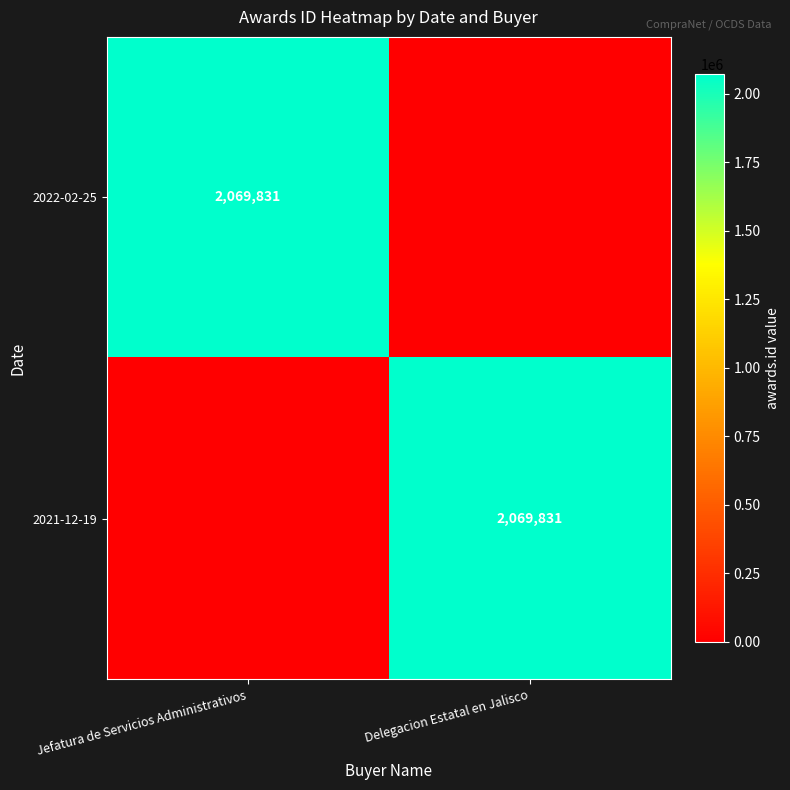

The value of 2021-12-19 at Delegacion Estatal en Jalisco is 934397. True or false?

False